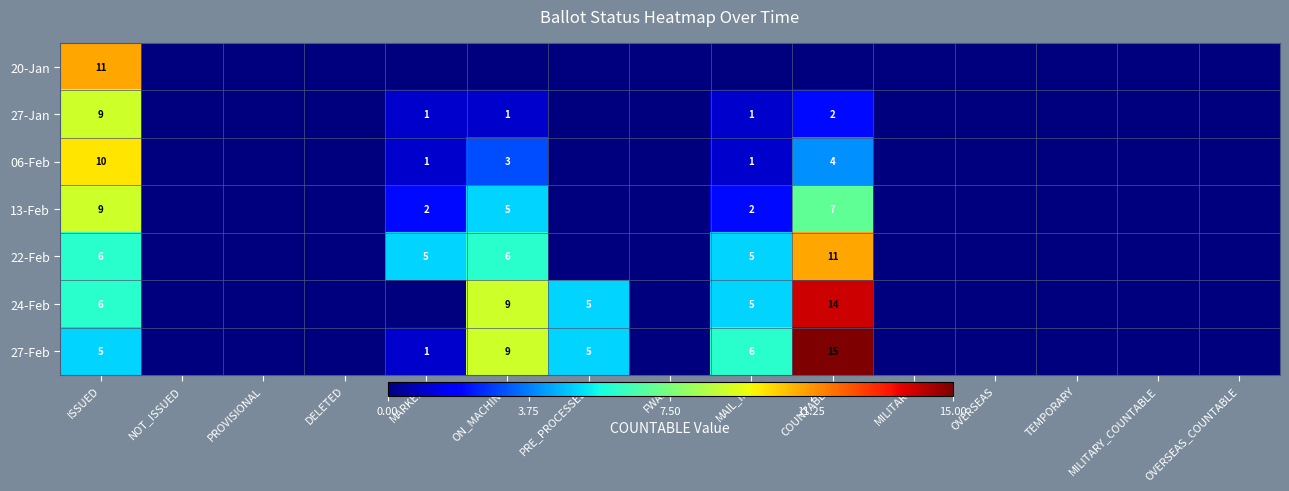

The 27-Feb series shows 1 at MARKED. True or false?

True